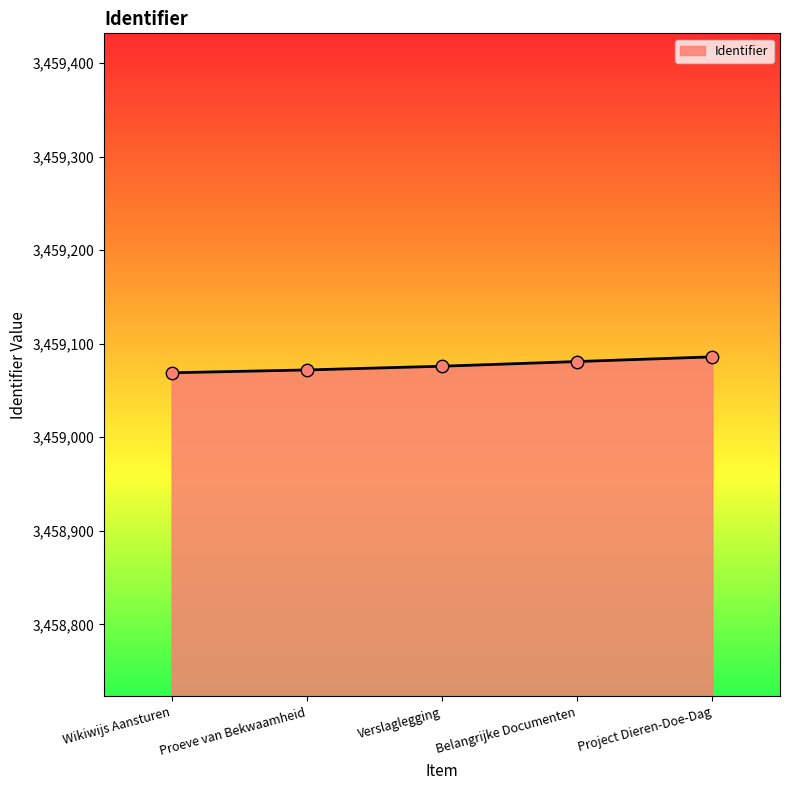

What is the ratio of the value at Belangrijke Documenten to the value at Verslaglegging?

1.0